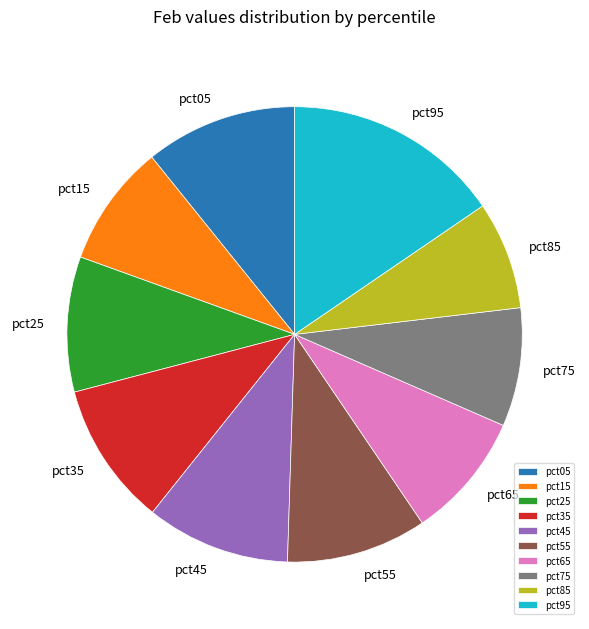

True or false: pct85 accounts for 21% of the total.

False